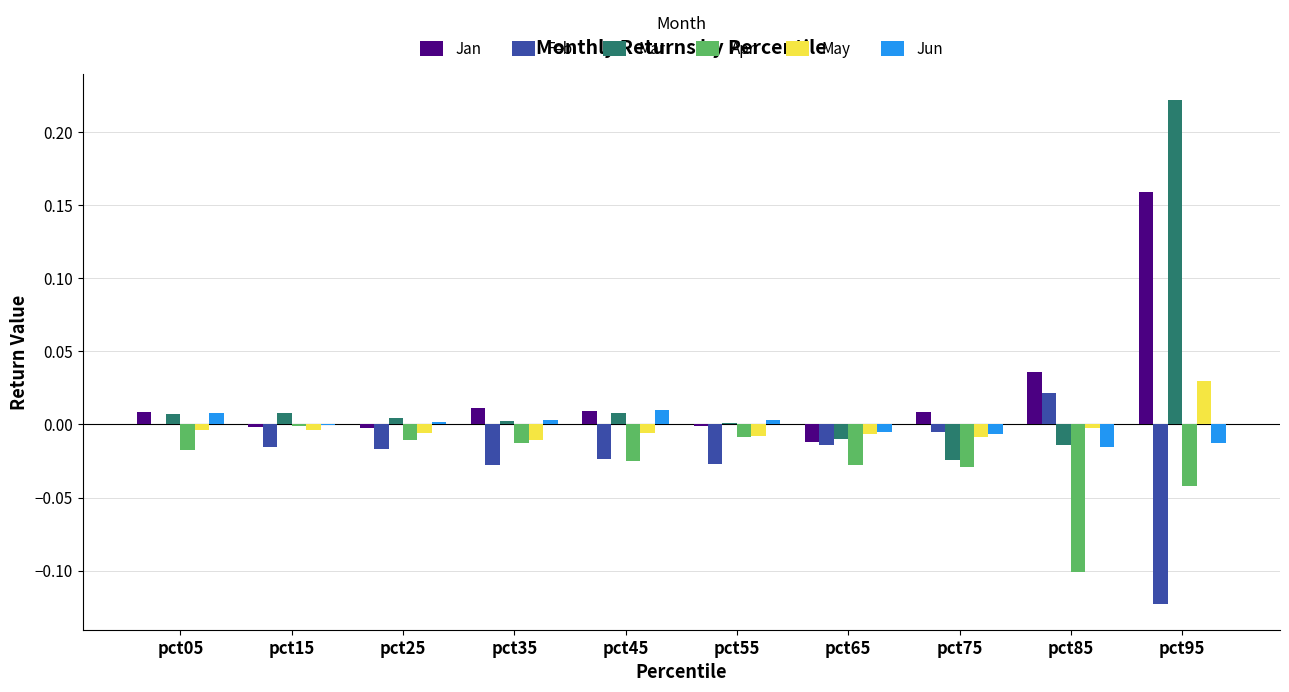

The Apr series shows -0.1 at pct95. True or false?

False